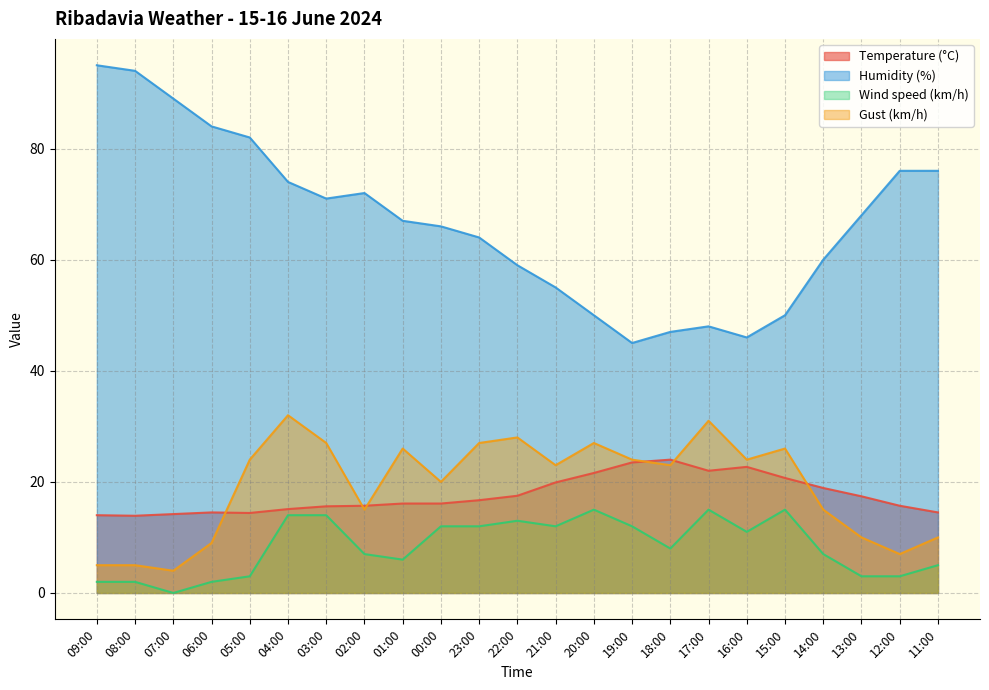

The Humidity (%) series shows 82.0 at 05:00. True or false?

True